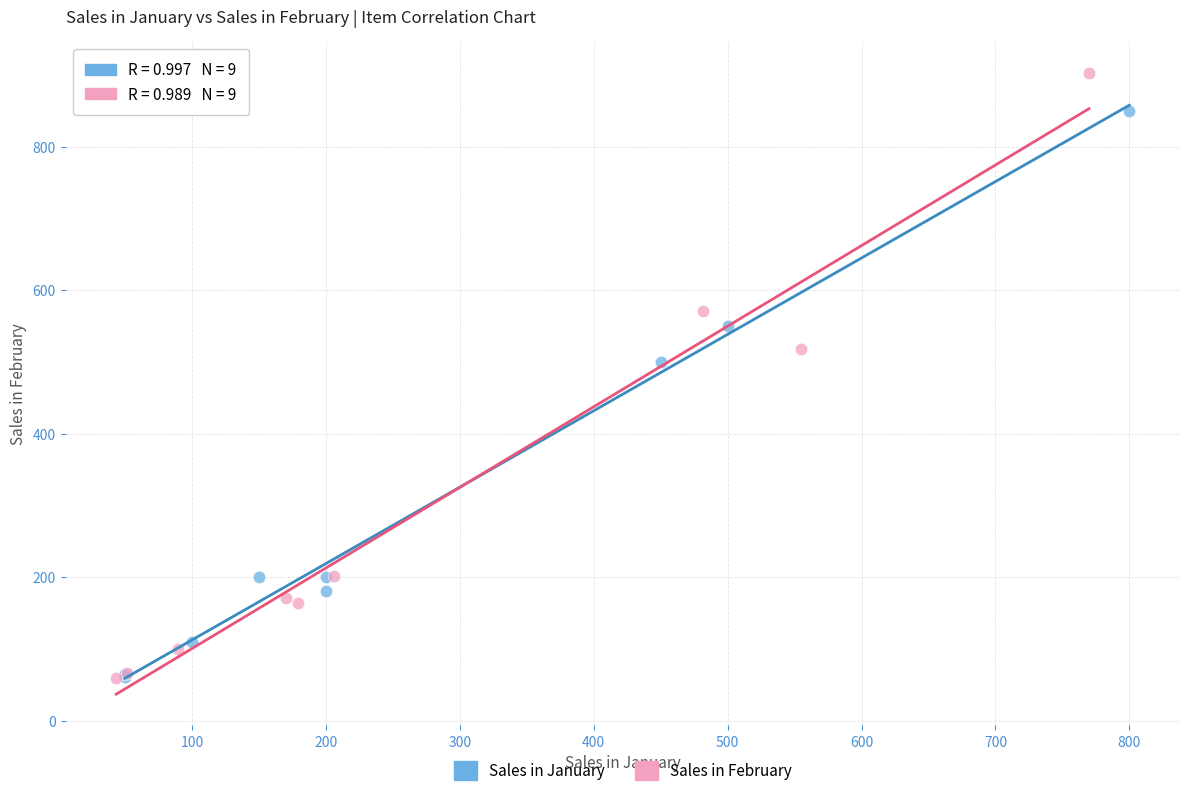

Which series has the widest spread of Y values?

Sales in February